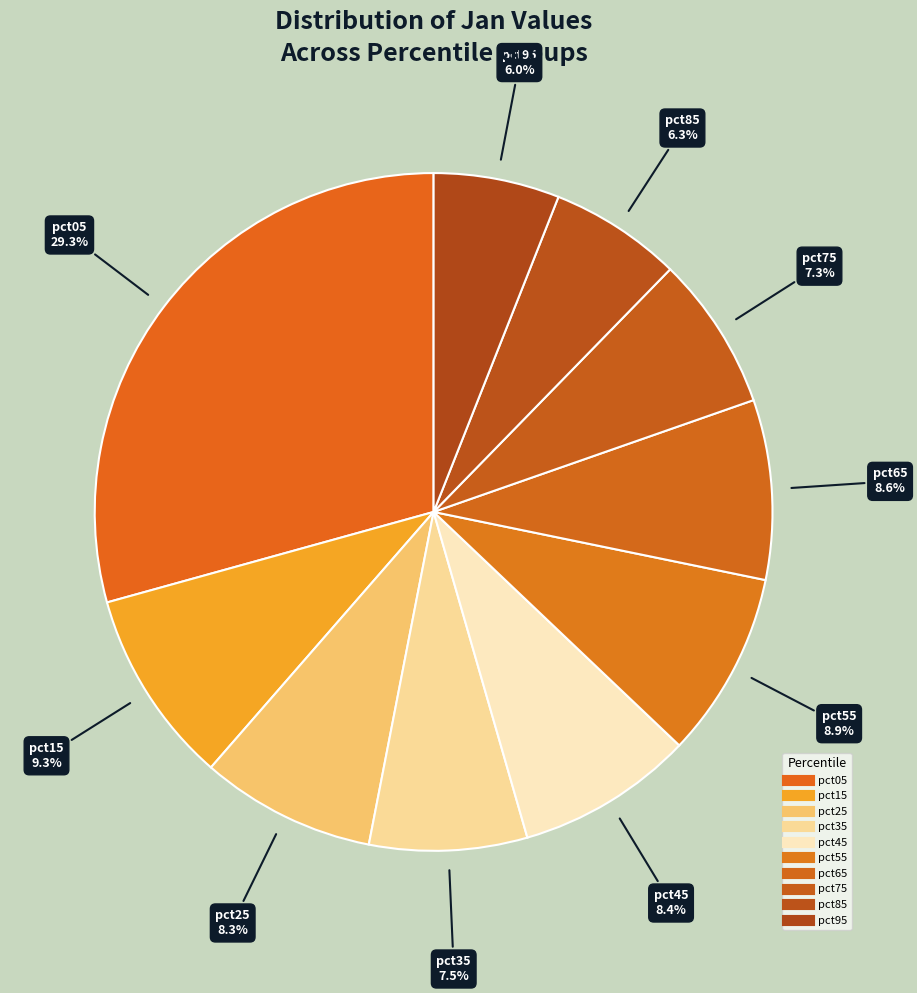

Is there any slice that represents more than half of the pie?

No